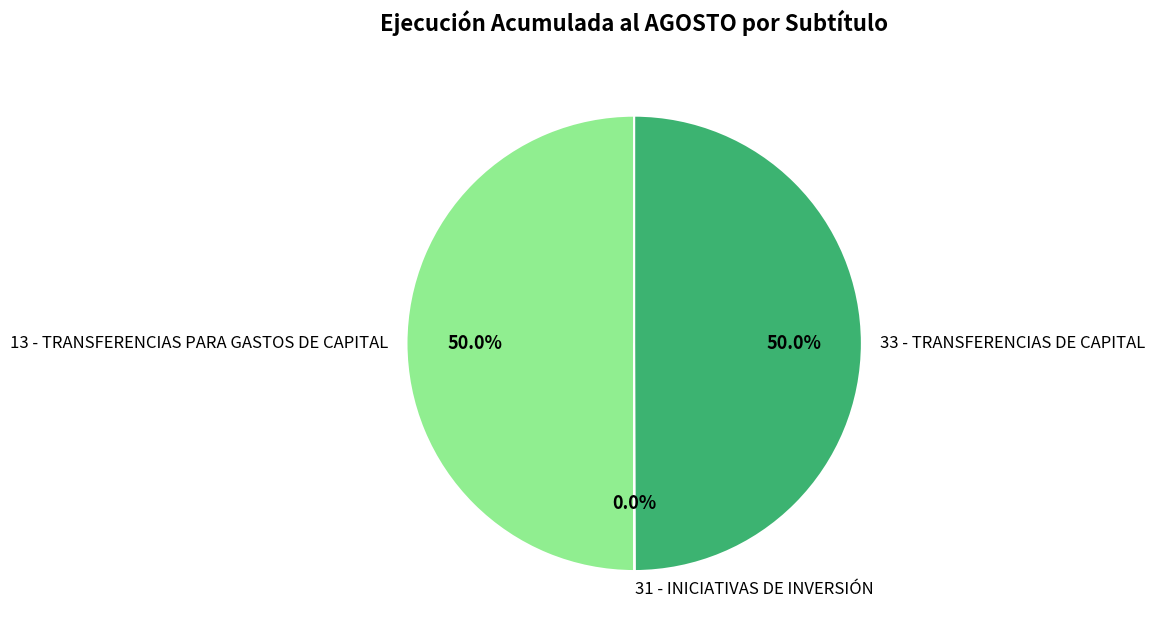

What is the ratio of the value at 13 - TRANSFERENCIAS PARA GASTOS DE CAPITAL to the value at 33 - TRANSFERENCIAS DE CAPITAL?

1.0